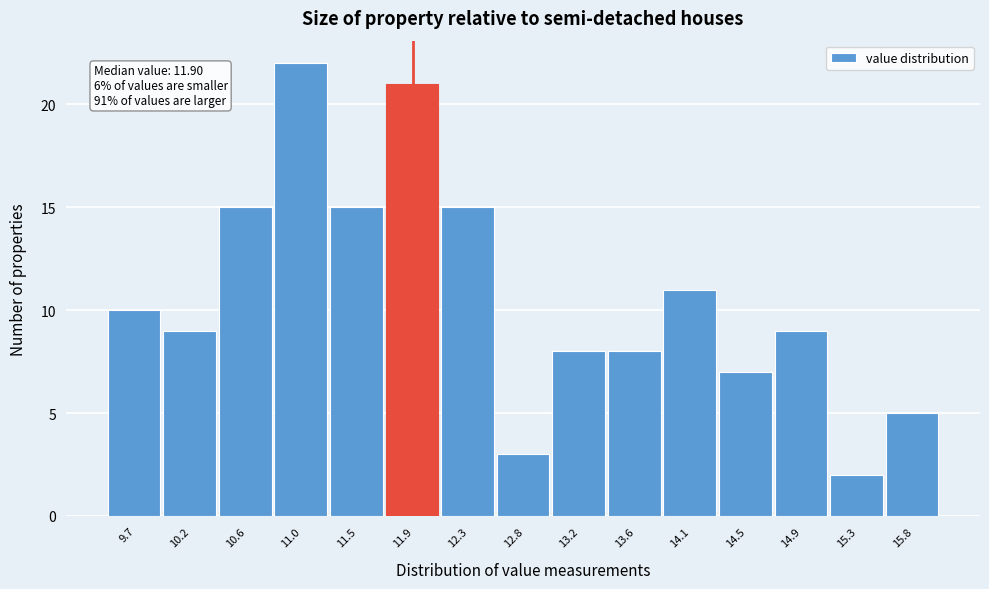

Over which range of the x-axis is the bar tallest?

10.80 to 11.25